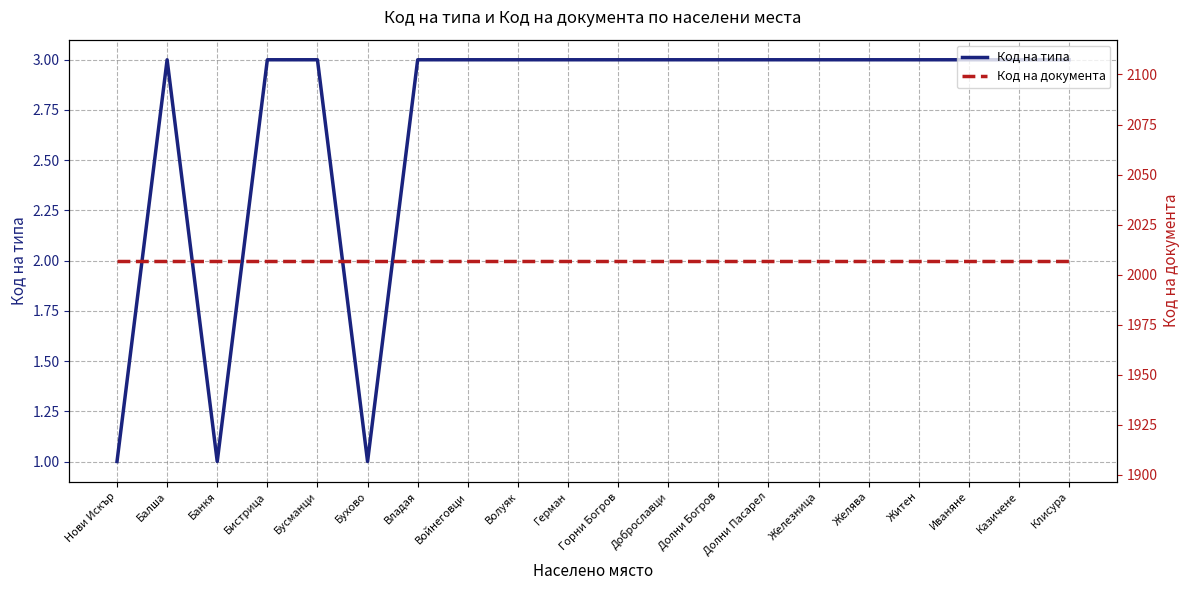

True or false: Код на типа has more than 0 points higher than both neighbors.

True